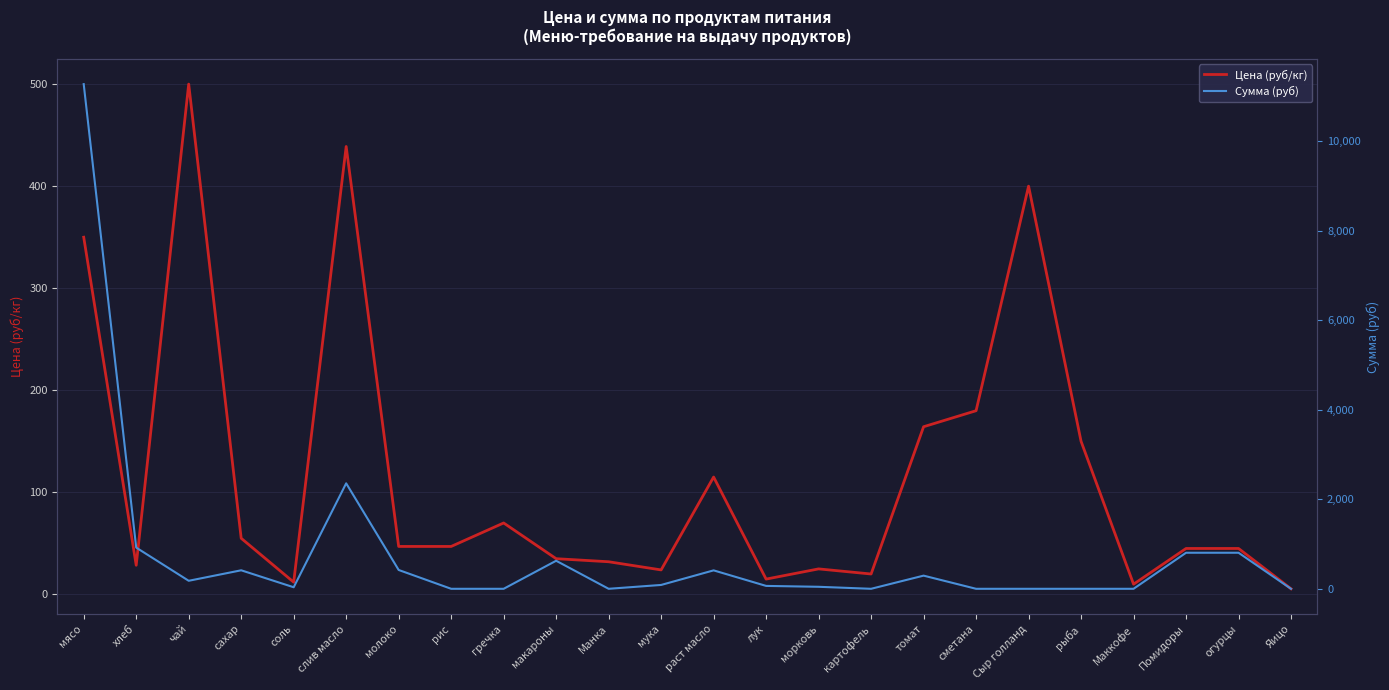

Which series ends up on top after the final intersection of Цена (руб/кг) and Сумма (руб)?

Цена (руб/кг)